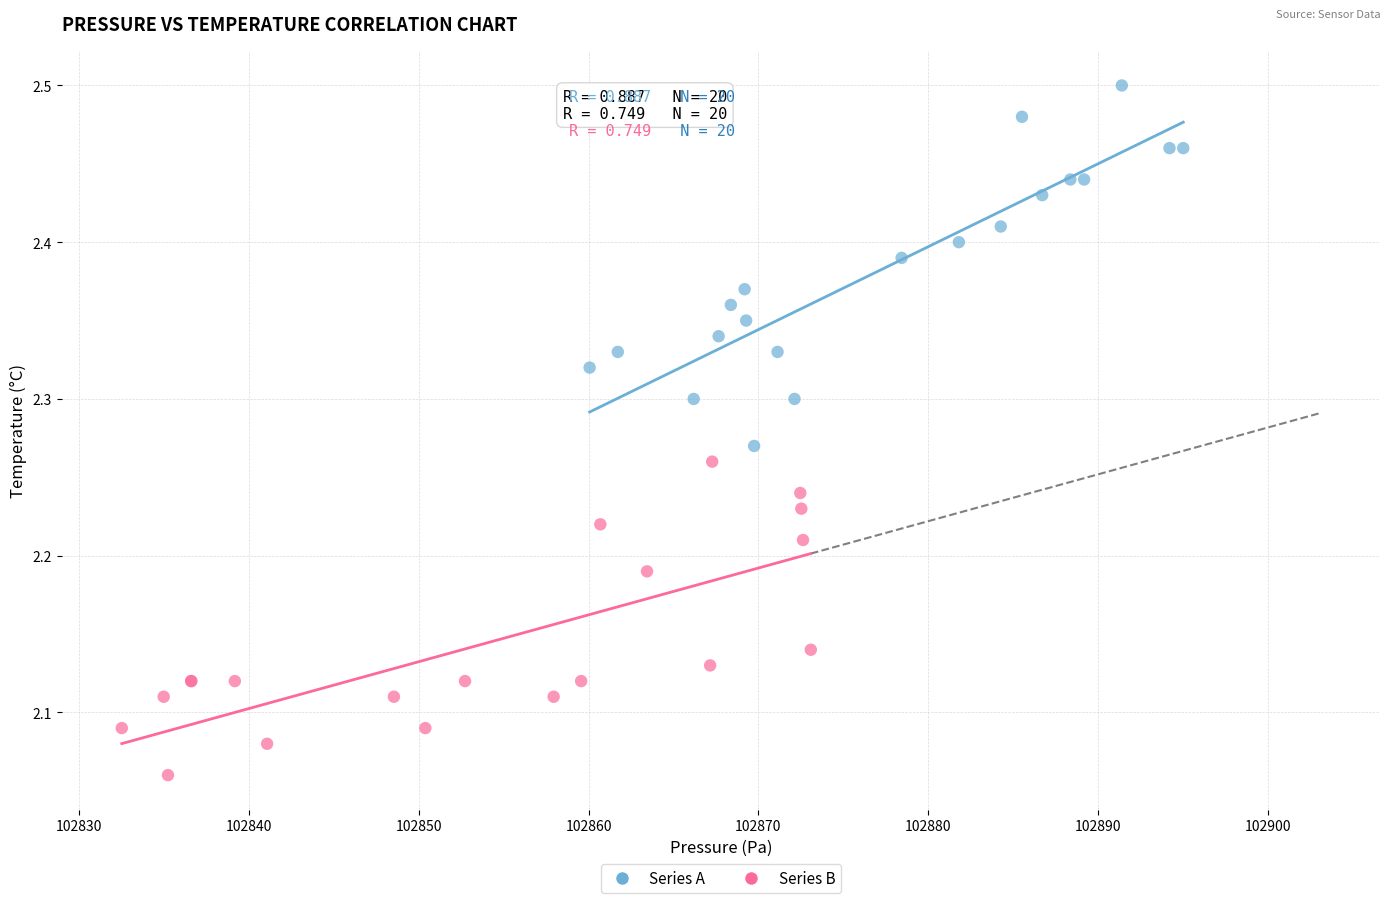

Which series reaches the minimum Y coordinate?

Series B